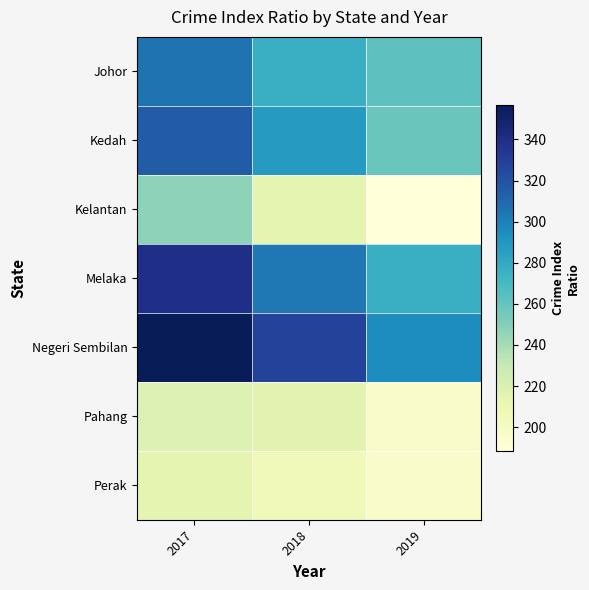

Rank the series at 2018 from highest to lowest value.

Negeri Sembilan, Melaka, Kedah, Johor, Pahang, Kelantan, Perak